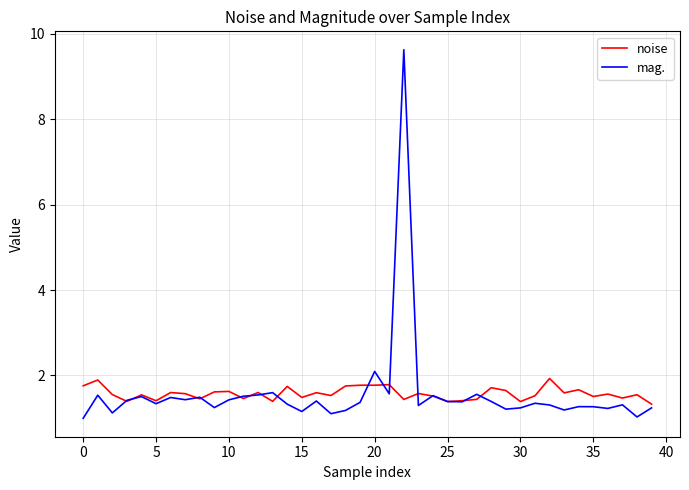

Which series has the widest spread of values?

mag.